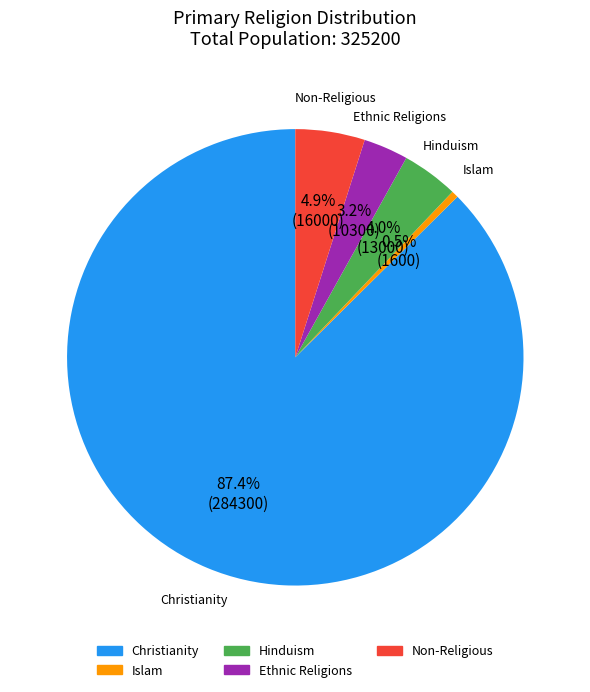

Is there any slice that represents more than half of the pie?

Yes